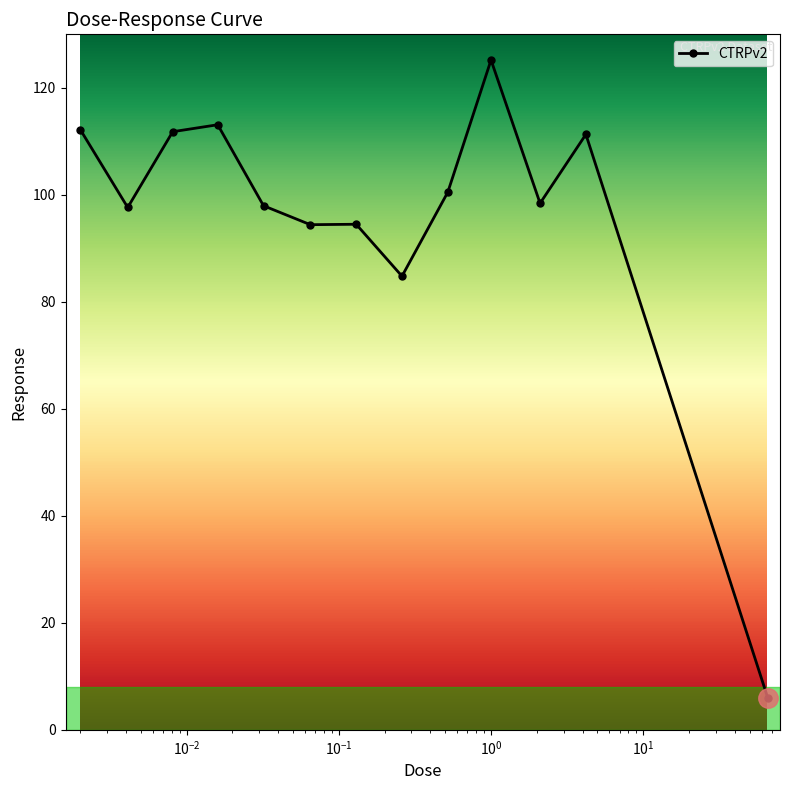

What is the smallest value displayed?

5.9